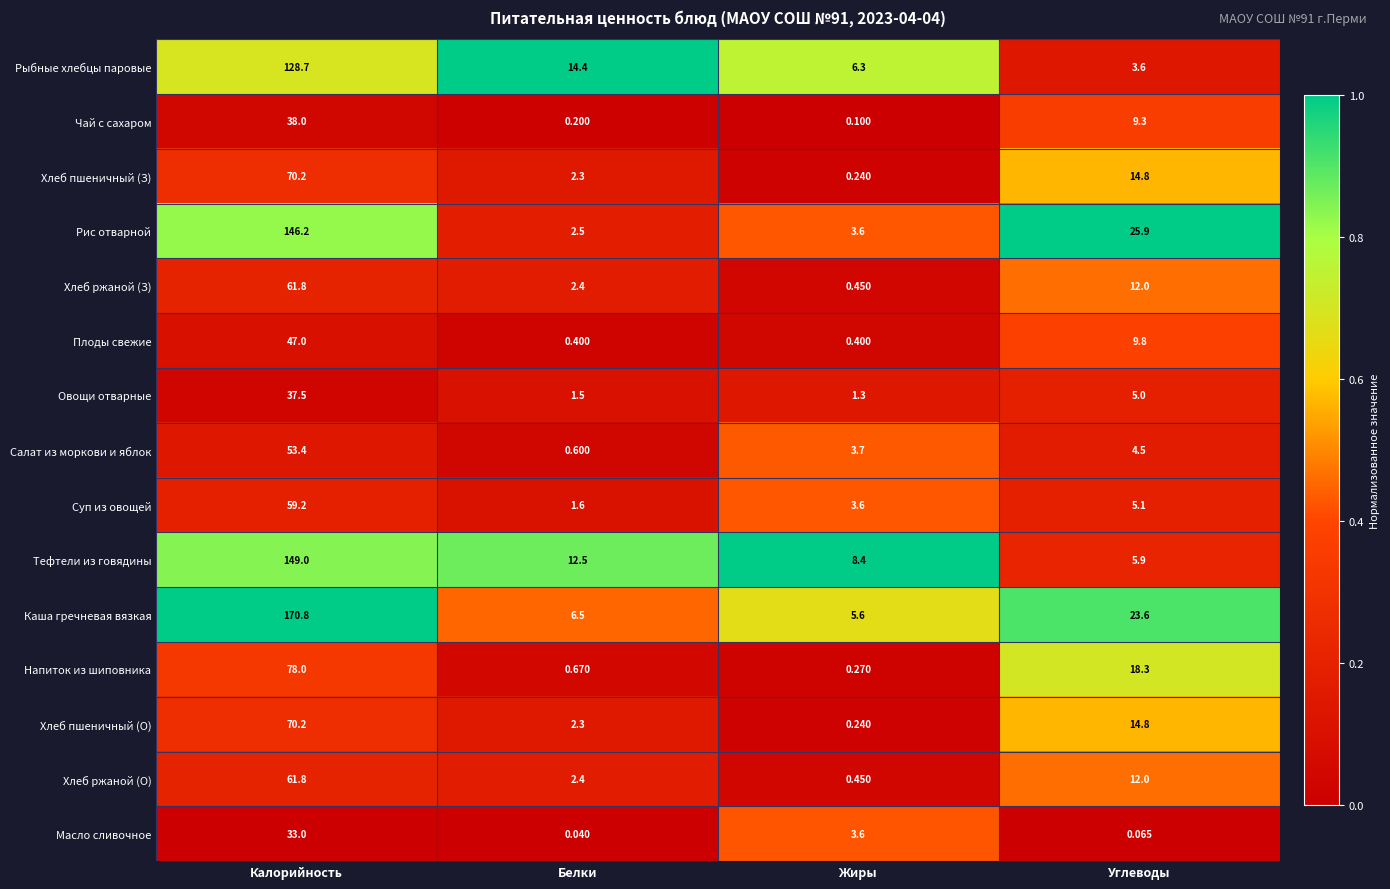

Which series has the widest spread of values?

Каша гречневая вязкая